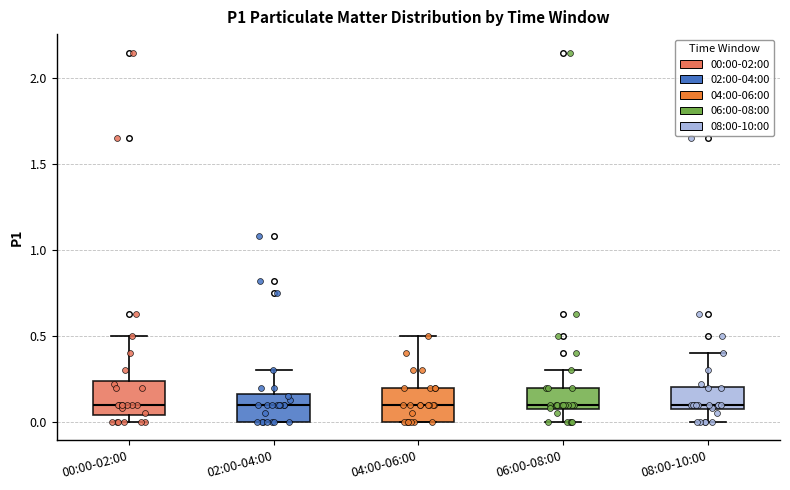

Reading left to right, transcribe this box plot: for each box, give where its median line is, the range the box spans, and where its two whiskers end, as read against the y-axis. The values are not printed on the chart, so give them approximately, as read against the axis.

00:00-02:00: median 0.10, box 0.05 to 0.25, whiskers 0.00 to 0.50
02:00-04:00: median 0.10, box 0.00 to 0.15, whiskers 0.00 to 0.30
04:00-06:00: median 0.10, box 0.00 to 0.20, whiskers 0.00 to 0.50
06:00-08:00: median 0.10, box 0.05 to 0.20, whiskers 0.00 to 0.30
08:00-10:00: median 0.10, box 0.05 to 0.20, whiskers 0.00 to 0.40